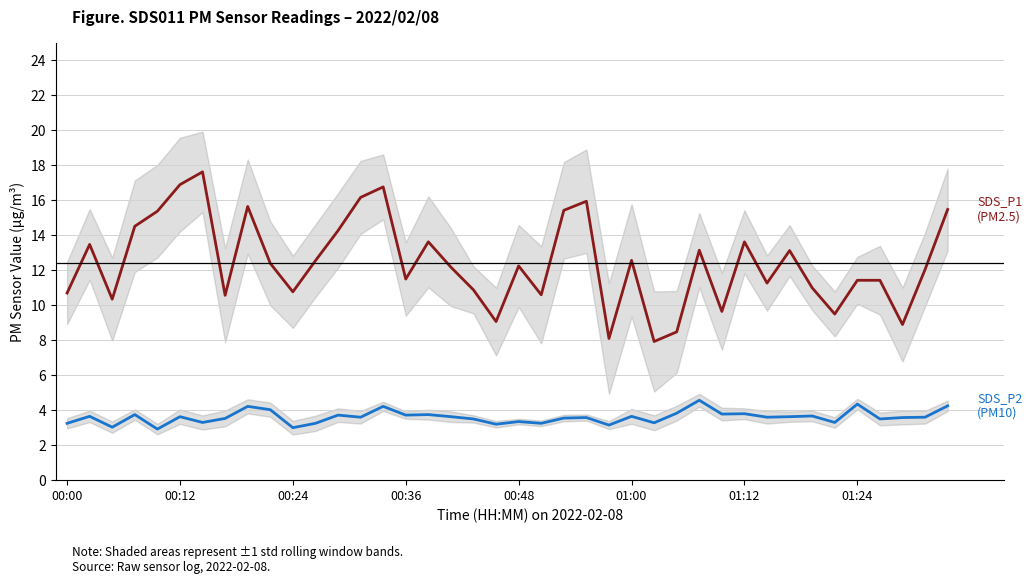

Between 01:12 and 27, which series saw the biggest shift?

SDS_P1 (PM2.5)